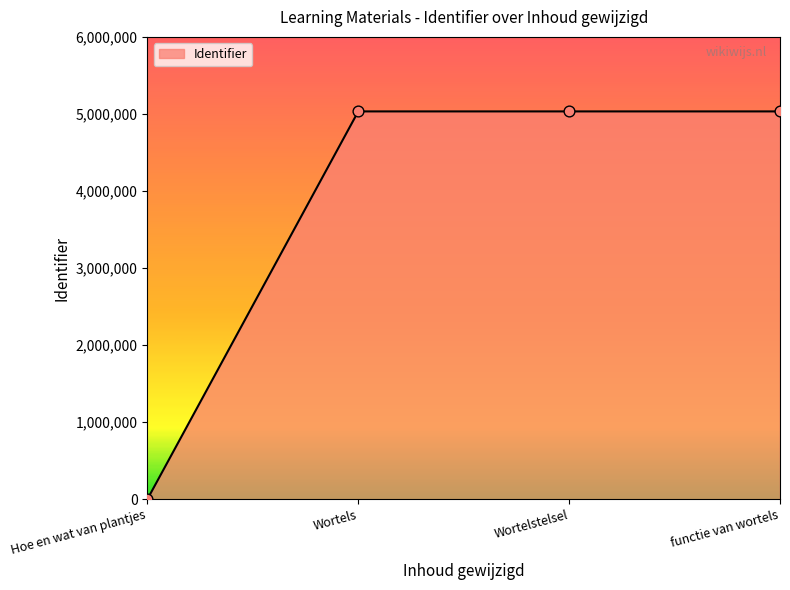

What is the ratio of the value at Wortels to the value at Wortelstelsel?

1.0